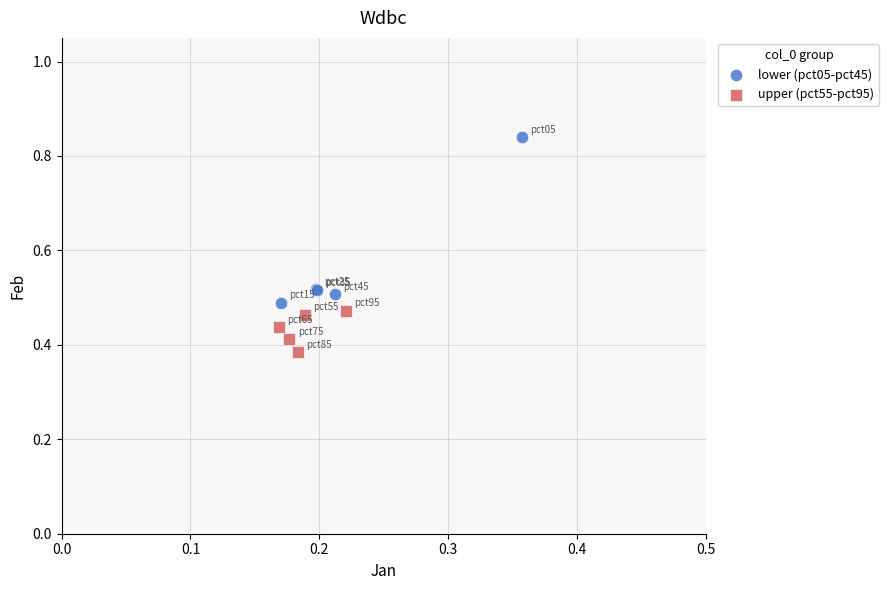

Which series has the widest spread of Y values?

lower (pct05-pct45)